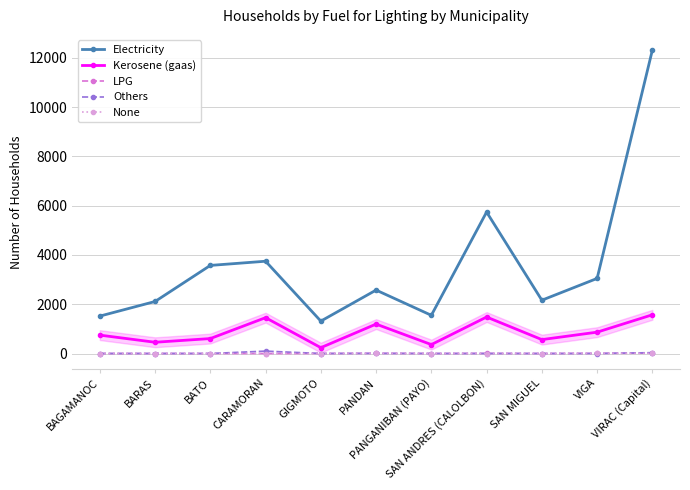

Which series has the largest total across all categories?

Electricity